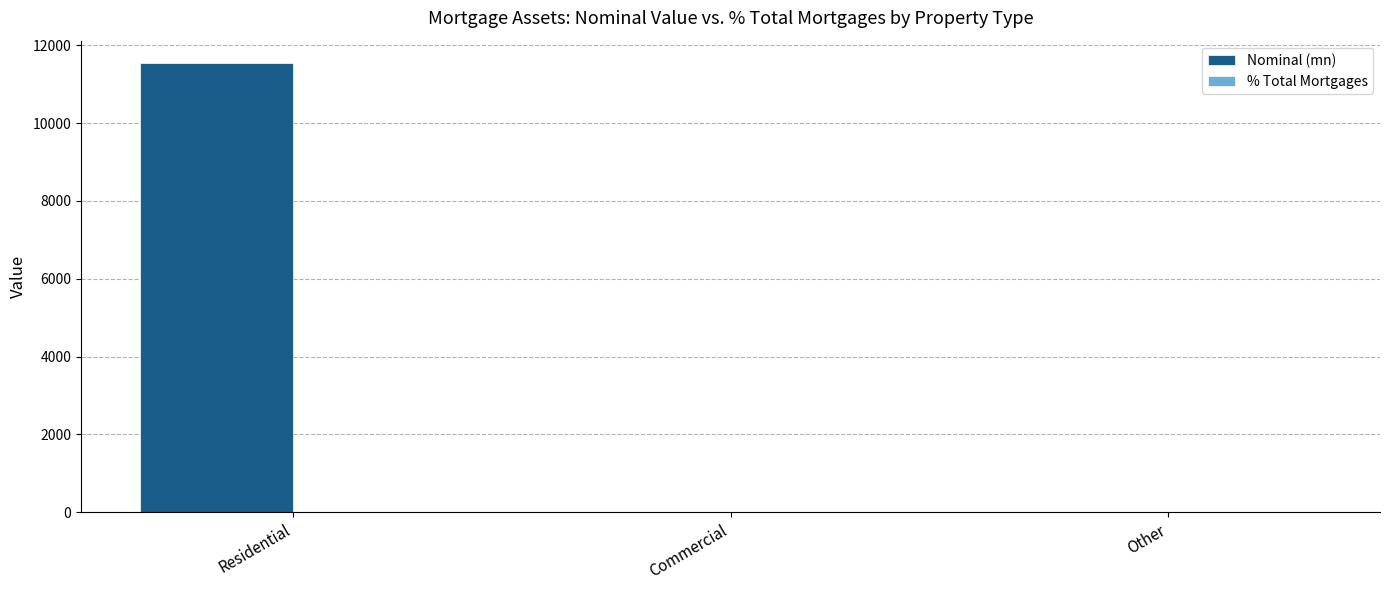

What is the sum of all Nominal (mn) values?

11538